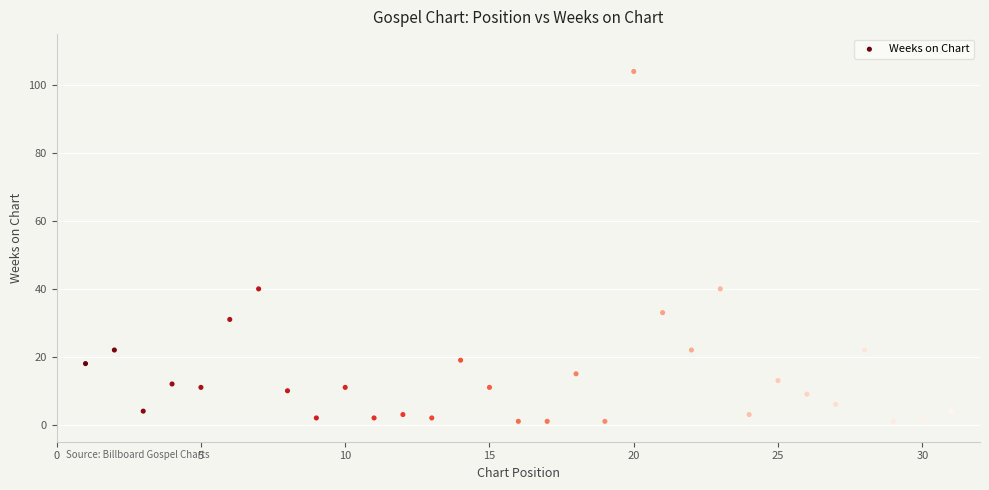

What is the range of Y values (max minus min)?

103